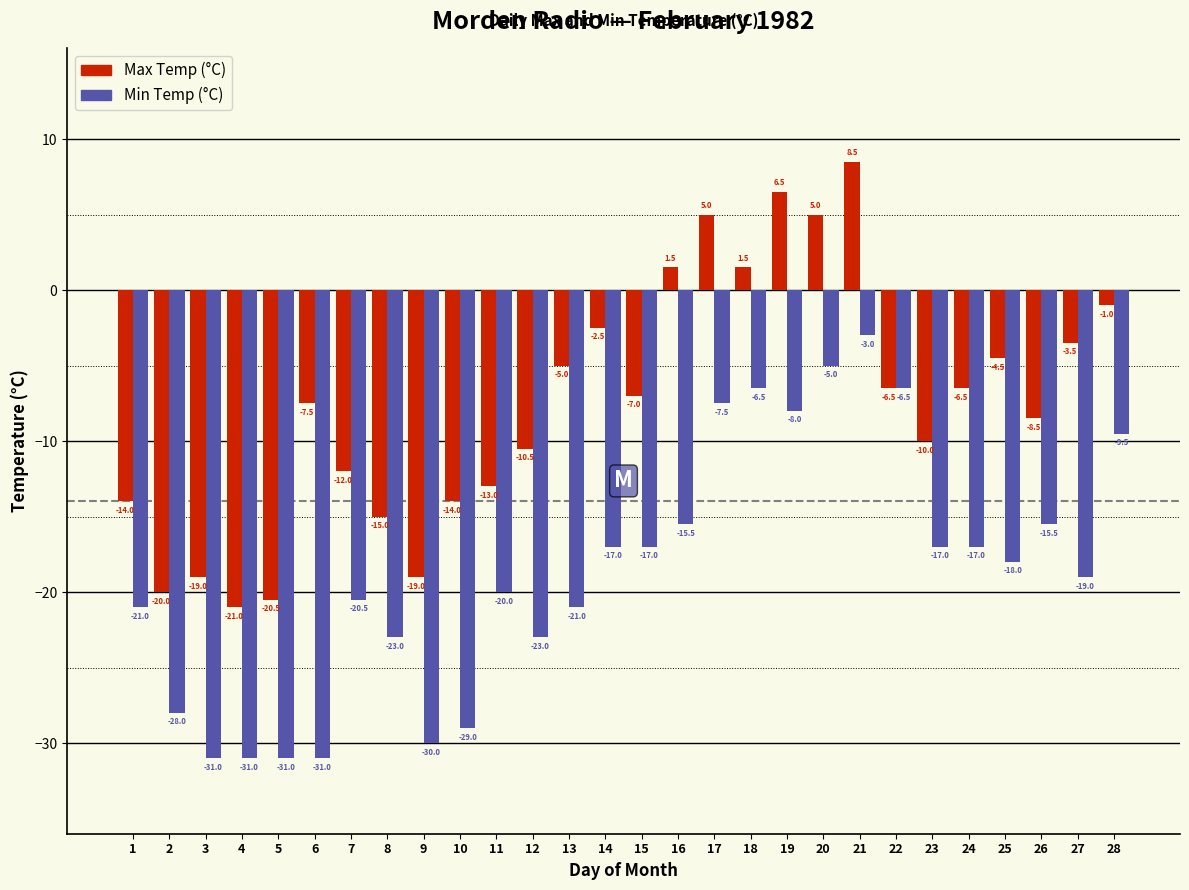

Reading left to right, list all the values displayed in this chart.

Max Temp (°C): -14.0	-20.0	-19.0	-21.0	-20.5	-7.5	-12.0	-15.0	-19.0	-14.0	-13.0	-10.5	-5.0	-2.5	-7.0	1.5	5.0	1.5	6.5	5.0	8.5	-6.5	-10.0	-6.5	-4.5	-8.5	-3.5	-1.0
Min Temp (°C): -21.0	-28.0	-31.0	-31.0	-31.0	-31.0	-20.5	-23.0	-30.0	-29.0	-20.0	-23.0	-21.0	-17.0	-17.0	-15.5	-7.5	-6.5	-8.0	-5.0	-3.0	-6.5	-17.0	-17.0	-18.0	-15.5	-19.0	-9.5